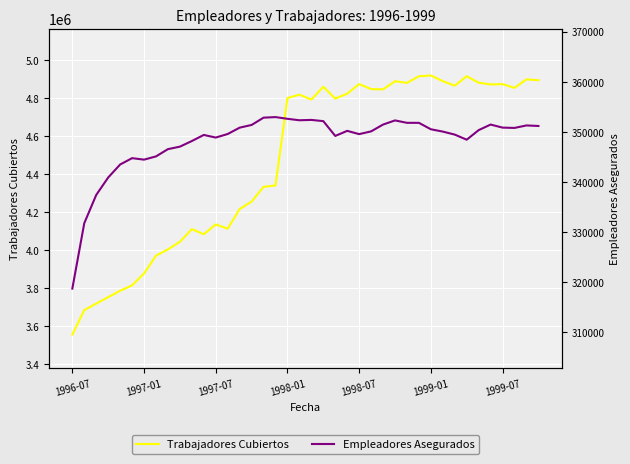

At how many categories does at least one series exceed 1633439?

40